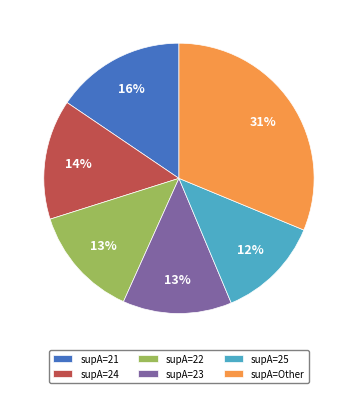

Which category has the biggest portion of the pie?

supA=Other